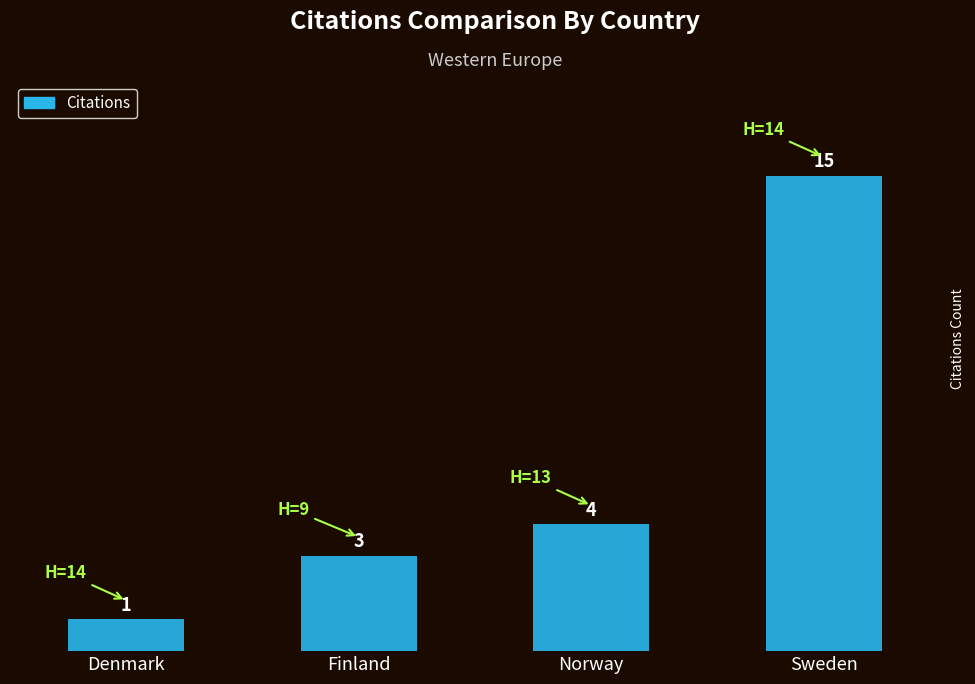

How many values are below 4?

2